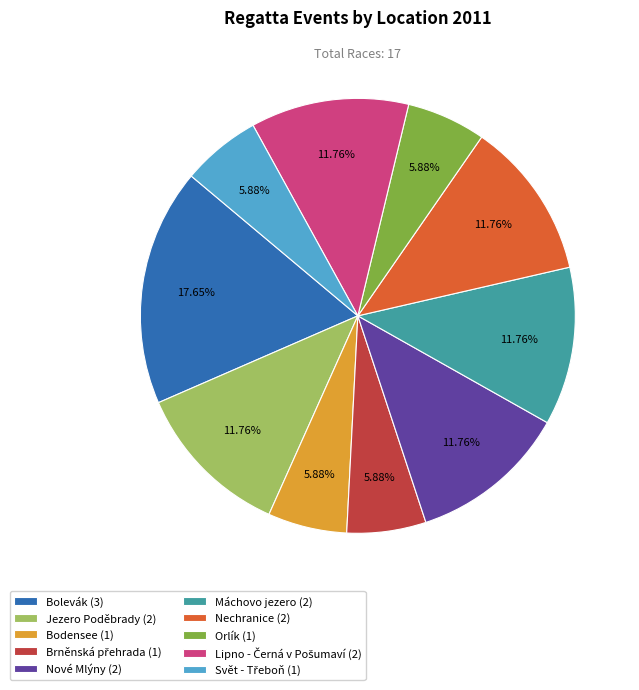

Which slice is the largest?

Bolevák